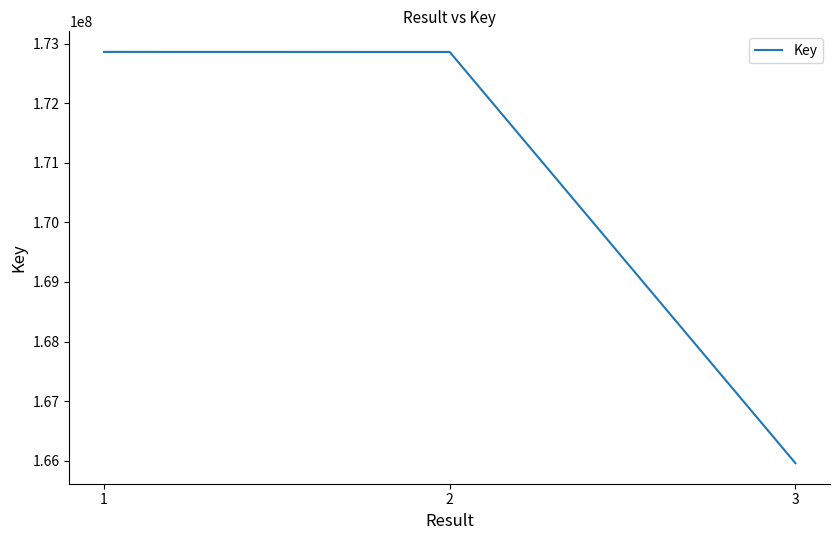

What is the greatest value displayed?

172863425